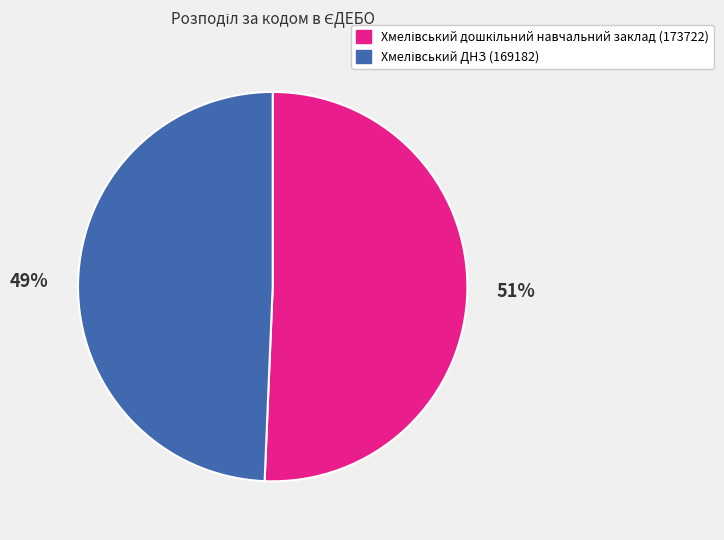

Count the number of slices in the pie.

2